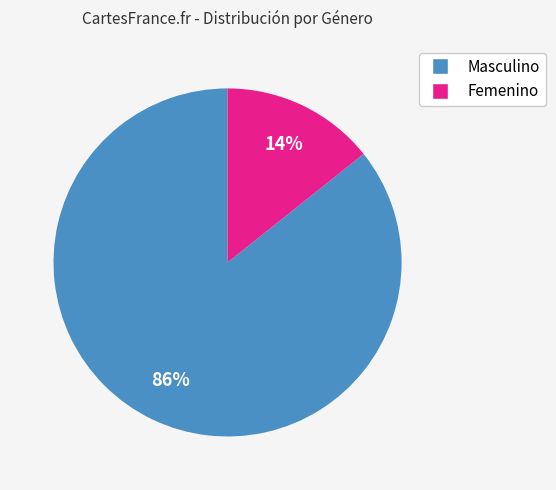

What is the smallest slice in the pie chart?

Femenino